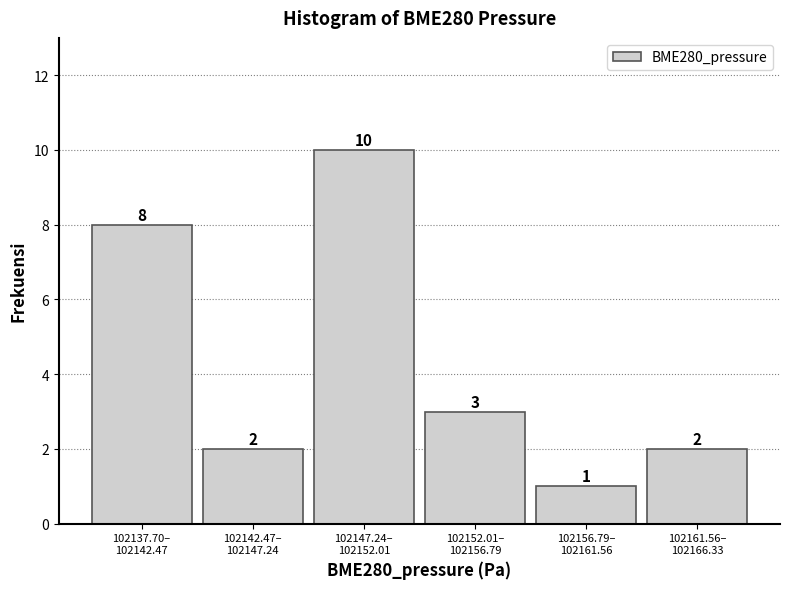

Reading right to left, transcribe all the data shown in this chart.

2	1	3	10	2	8